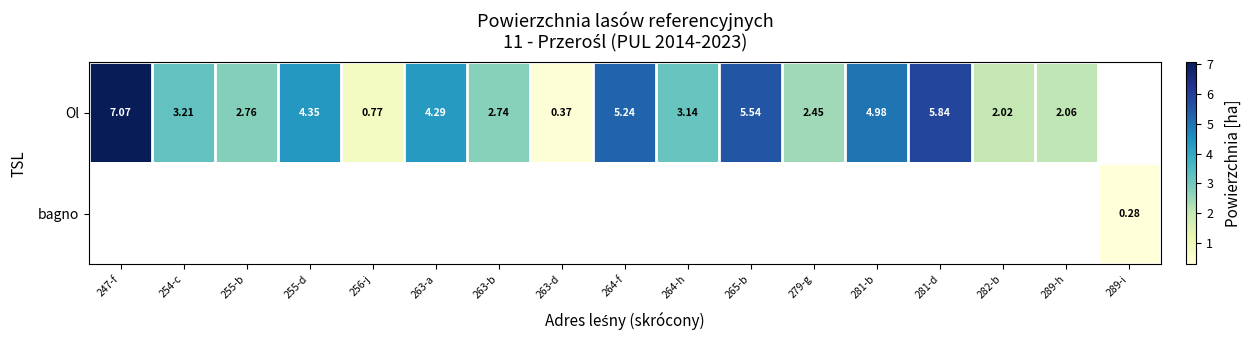

Is the value of Ol at 279-g greater than the value of bagno at 289-i?

Yes